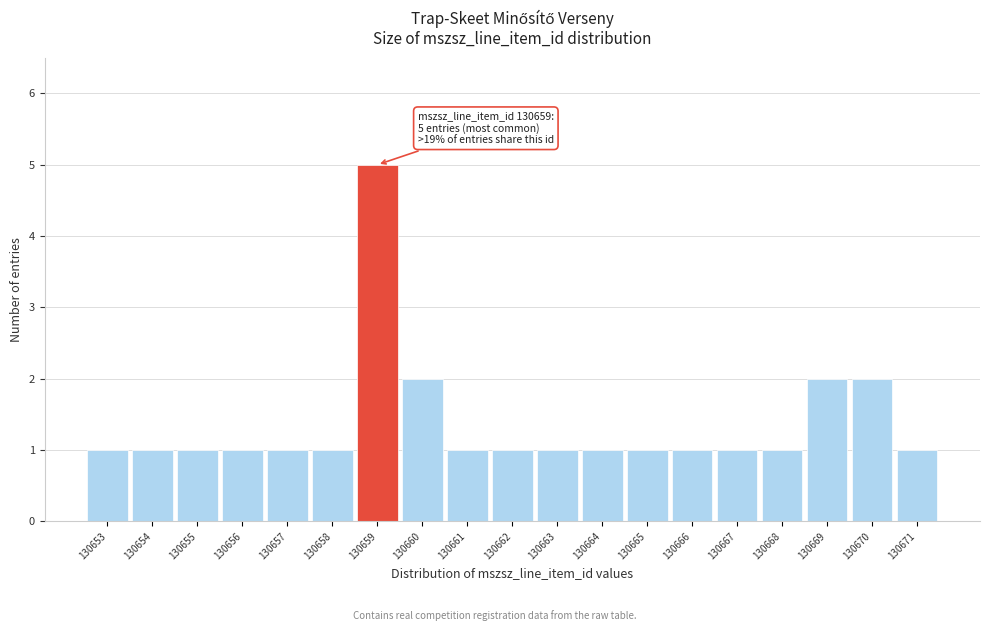

Over which range of the x-axis is the bar tallest?

130658.5 to 130659.5